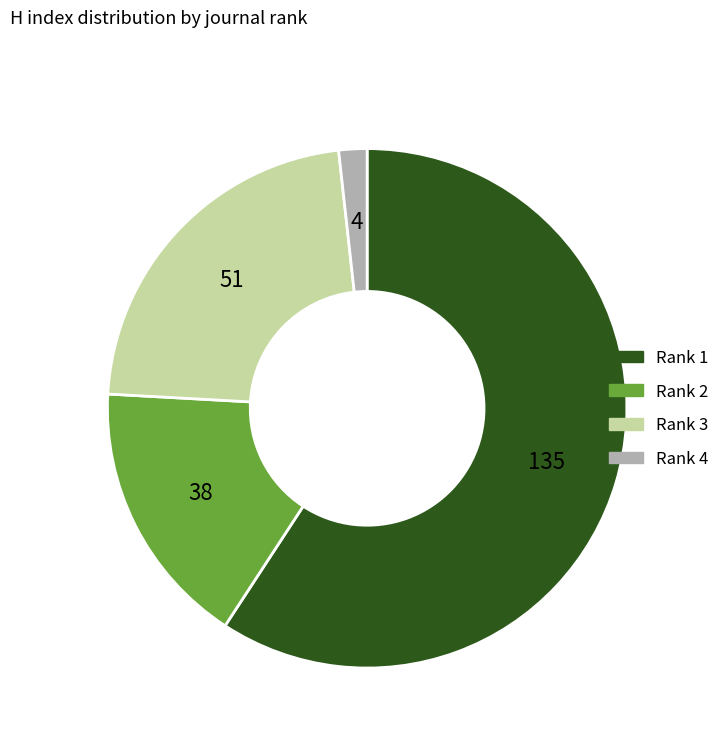

Which category has the smallest portion of the pie?

Rank 4